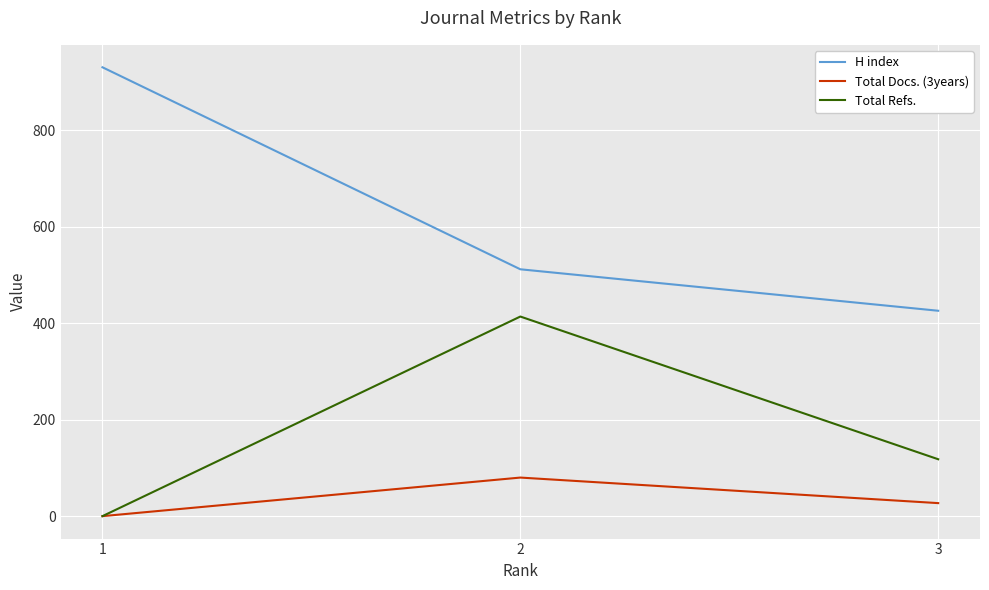

At which label does H index reach its minimum?

3